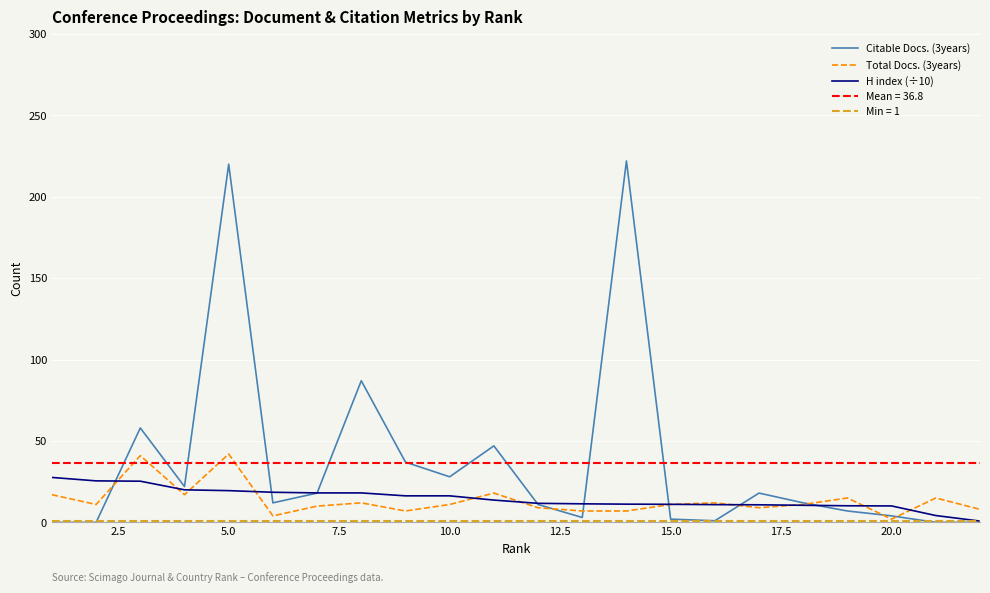

What is the maximum value for H index (÷10)?

27.6